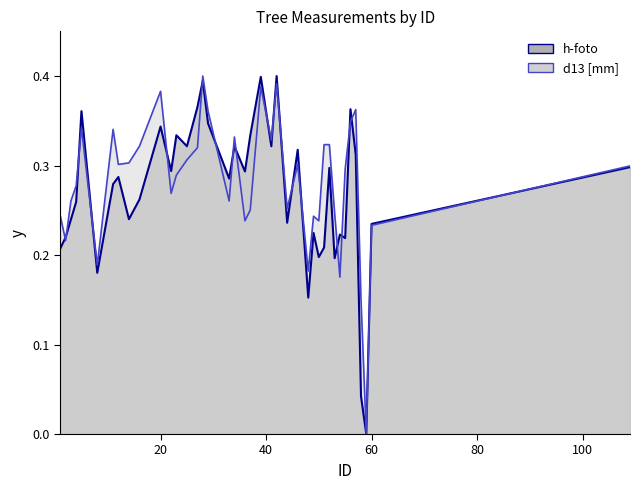

What are all the series names shown in the legend?

h-foto, d13_mm